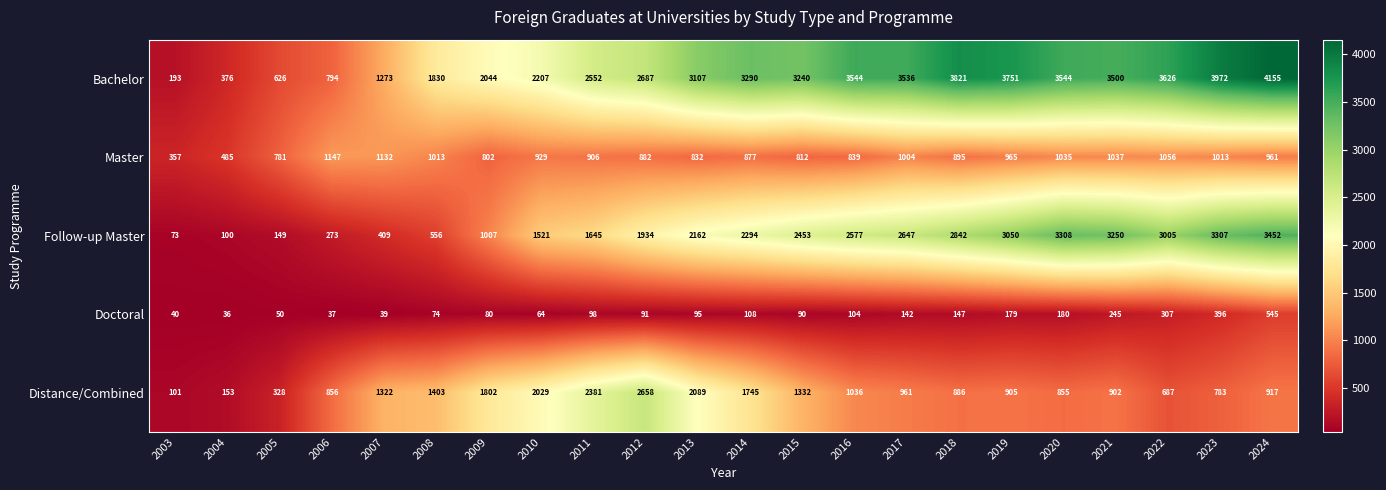

Which series has the widest spread of values?

Bachelor